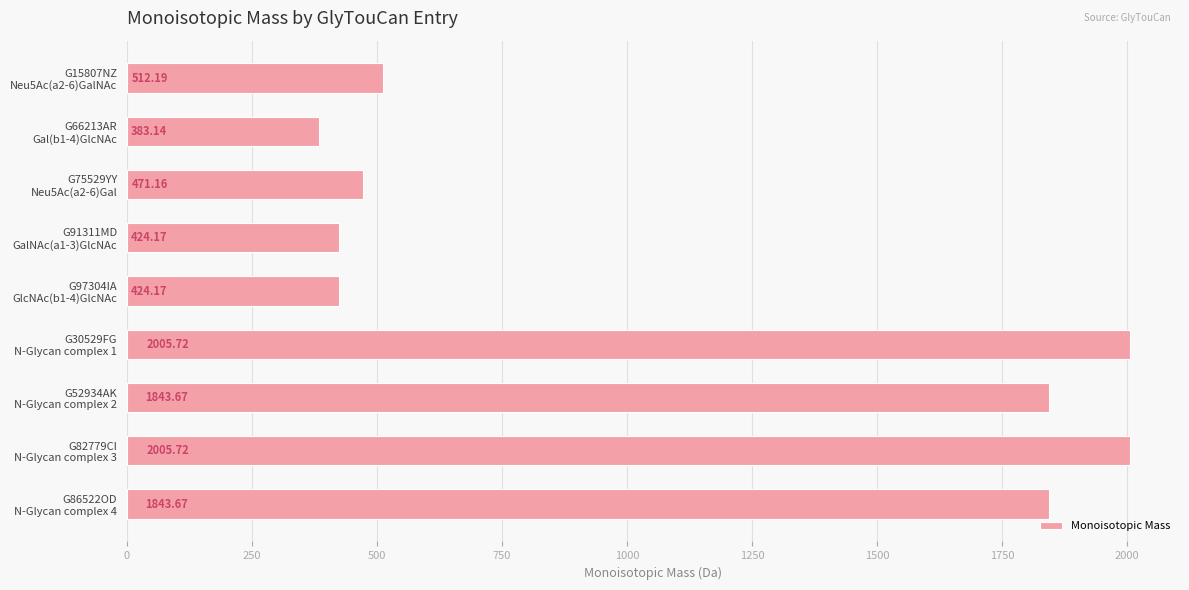

What is the average value?

1101.5